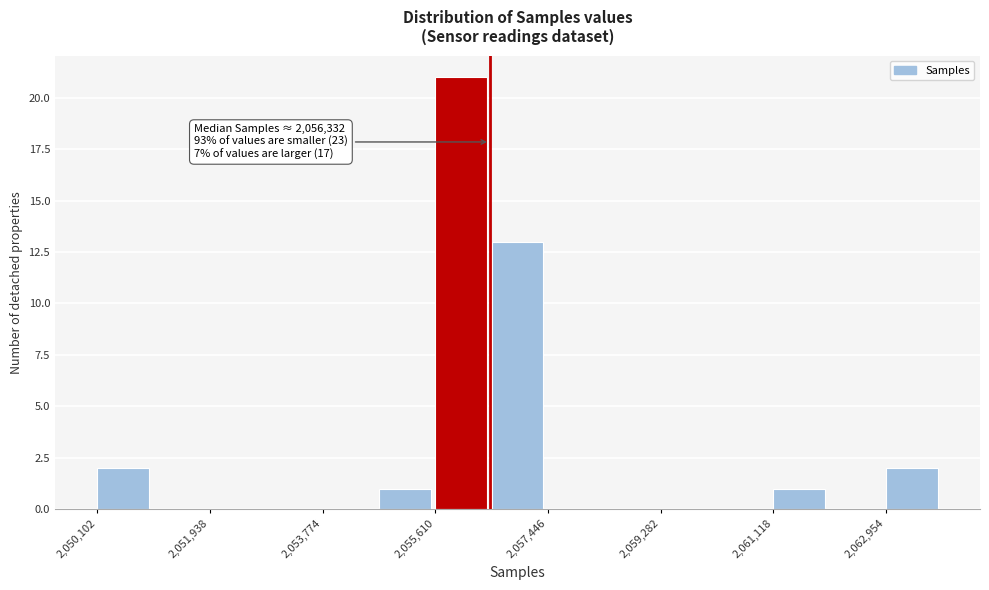

Which range on the x-axis has the tallest bar?

2055600 to 2056600